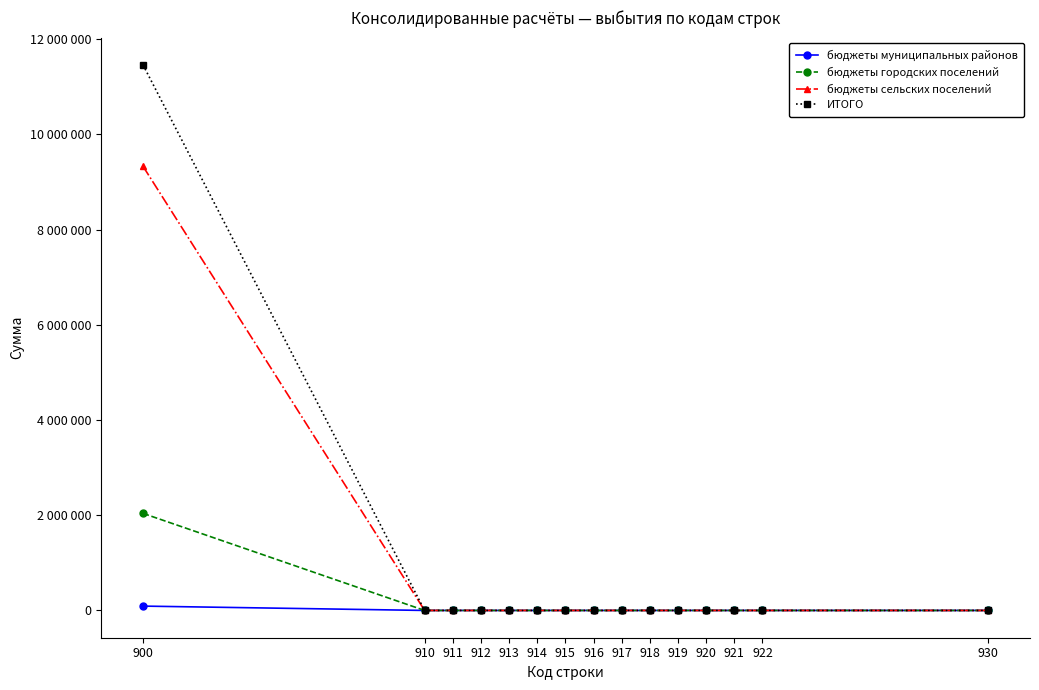

Does the chart have visible grid lines?

No